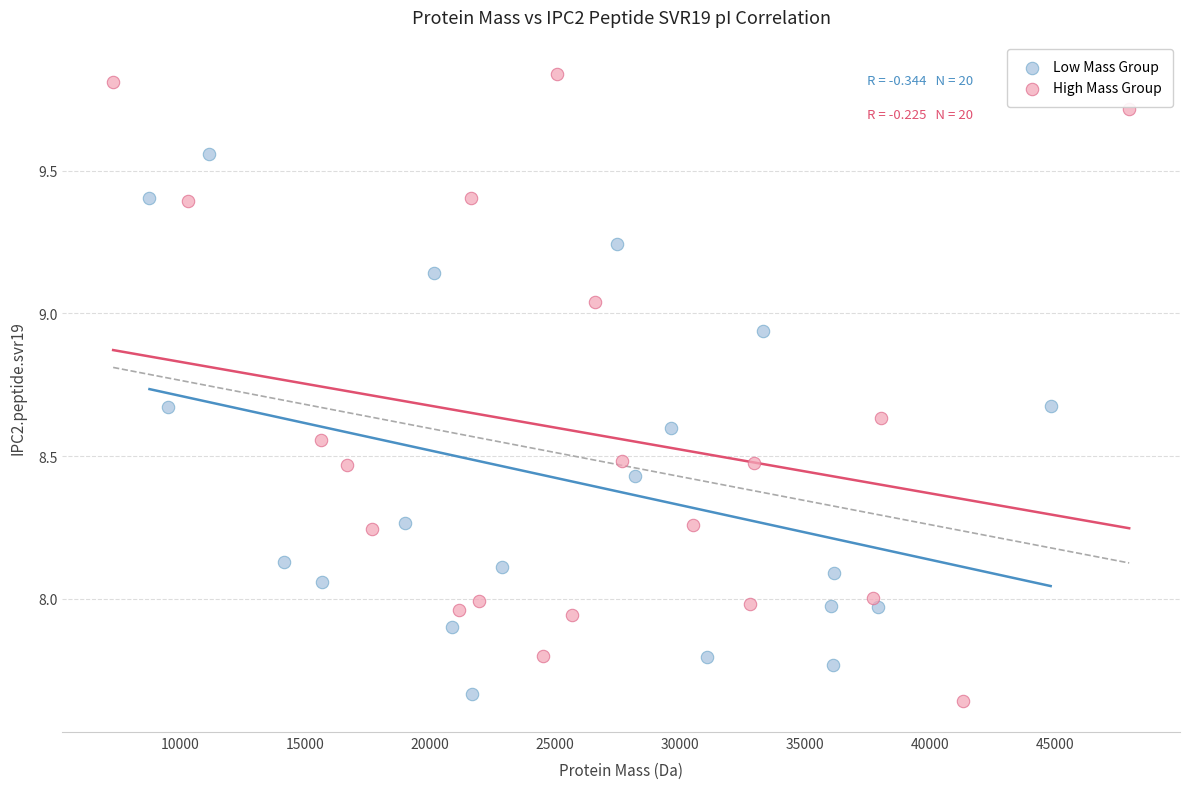

Which series contains the highest Y value?

High Mass Group